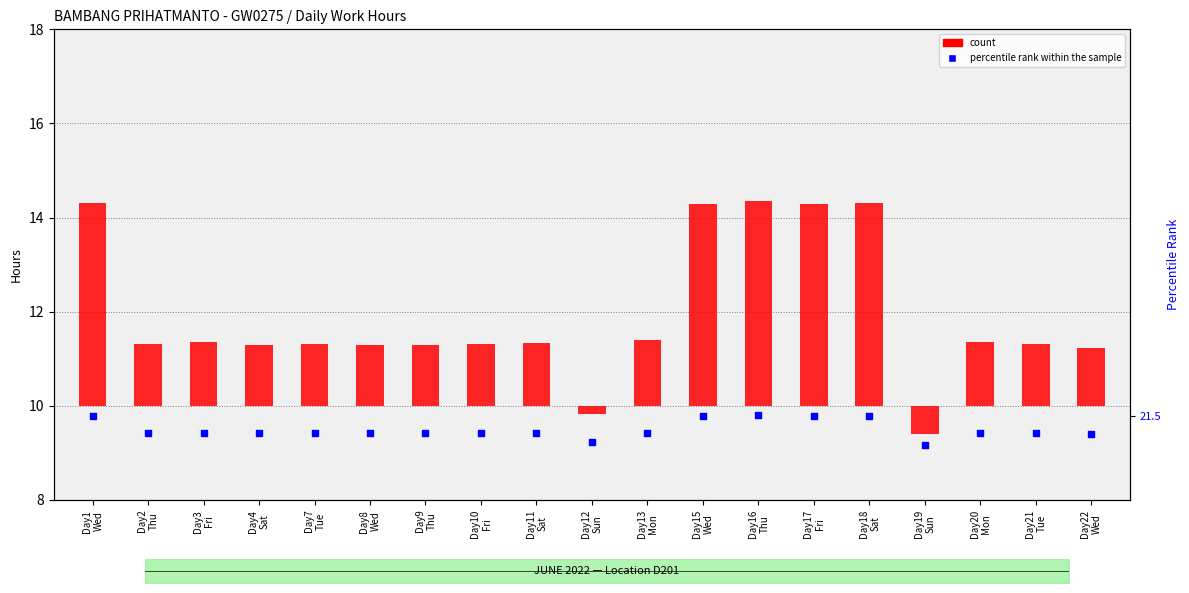

At which category is the sum across all series the highest?

Day16
Thu